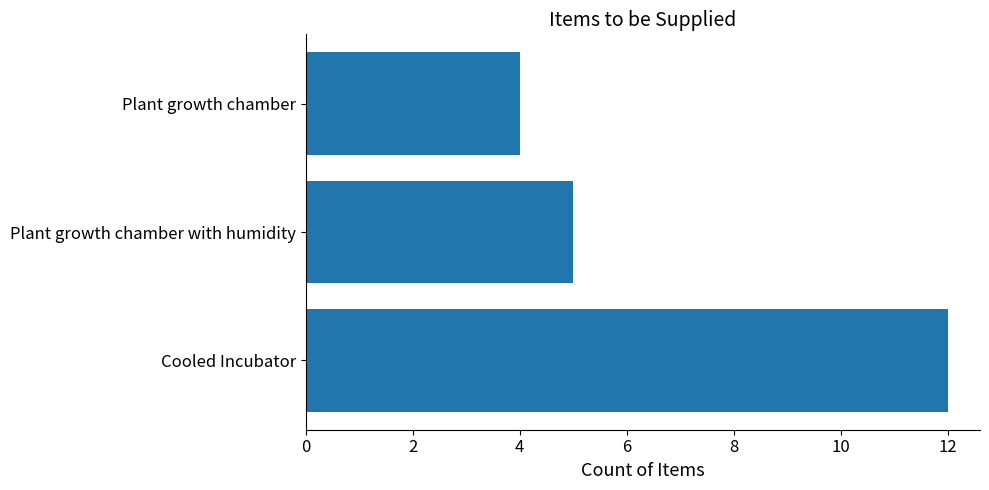

How many data points are less than 5?

1